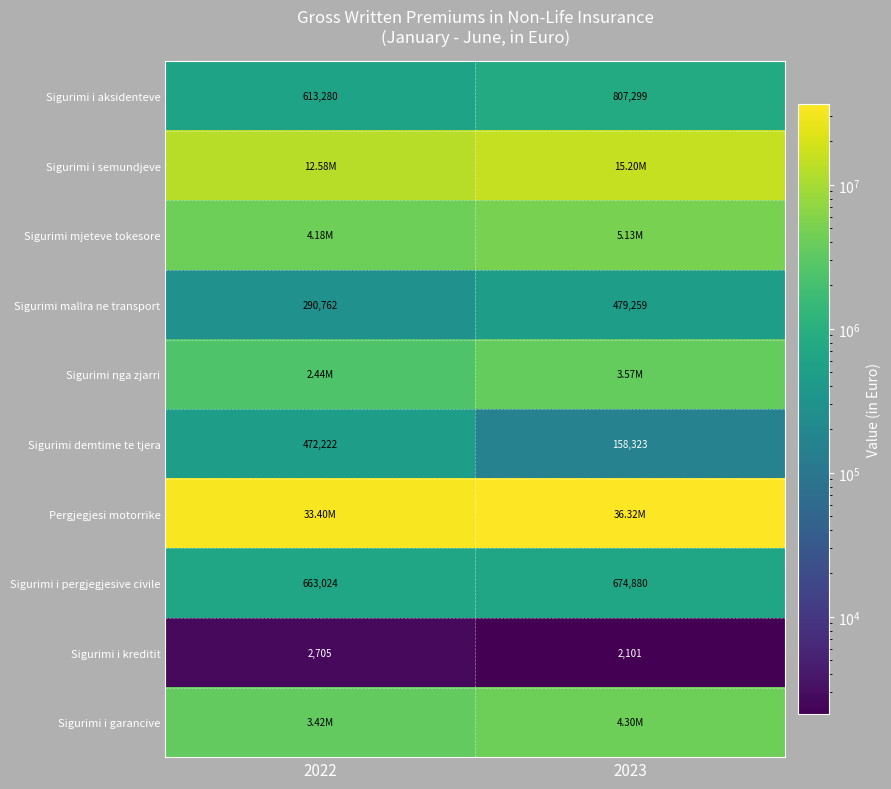

How many series are shown in this chart?

10